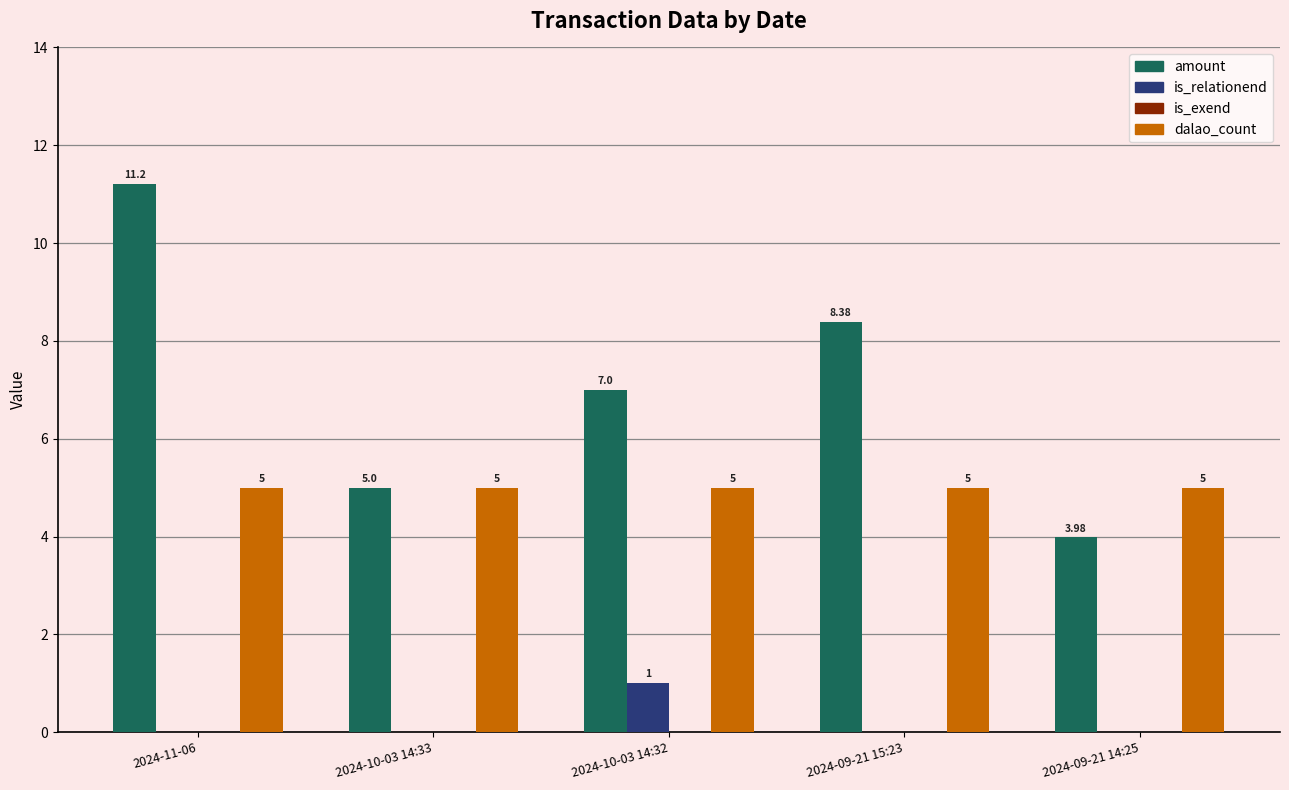

At which category does the chart reach its peak across all series?

2024-11-06